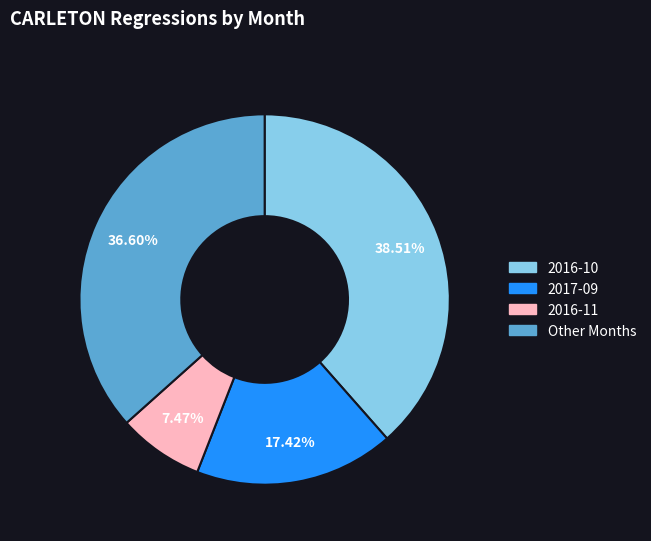

Is there any slice that represents more than half of the pie?

No